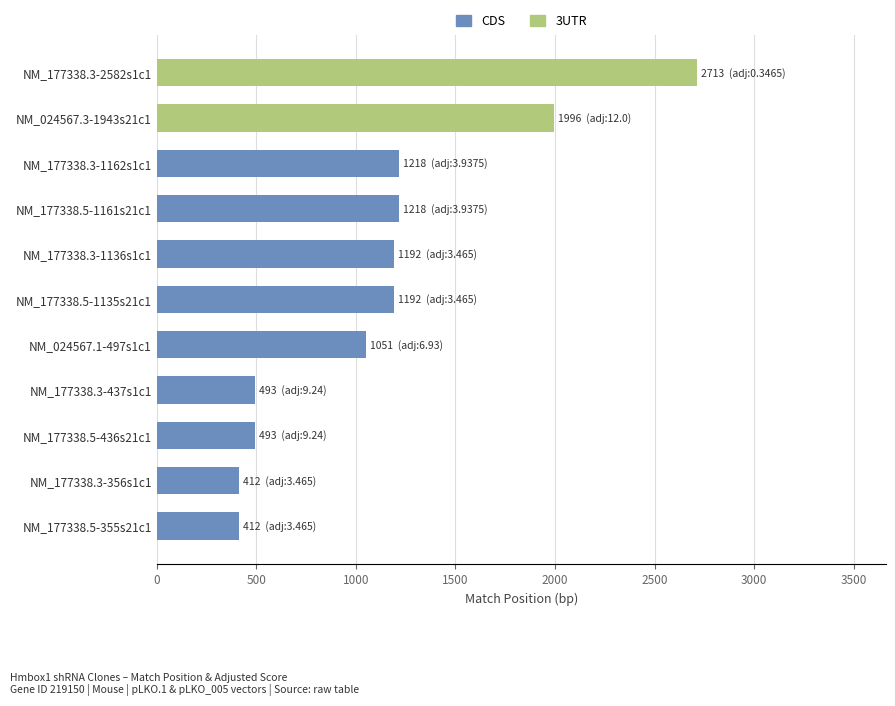

What is the difference between the maximum and minimum values?

2301